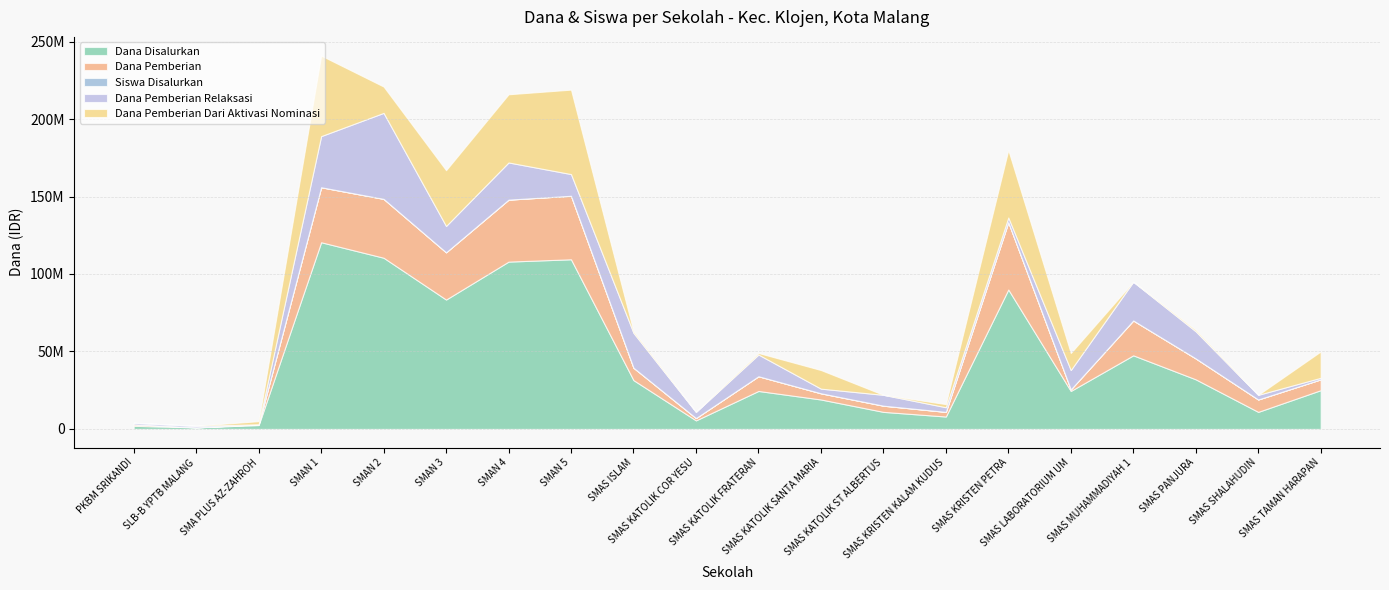

How many data points in Dana Pemberian Relaksasi are less than 12500000?

10